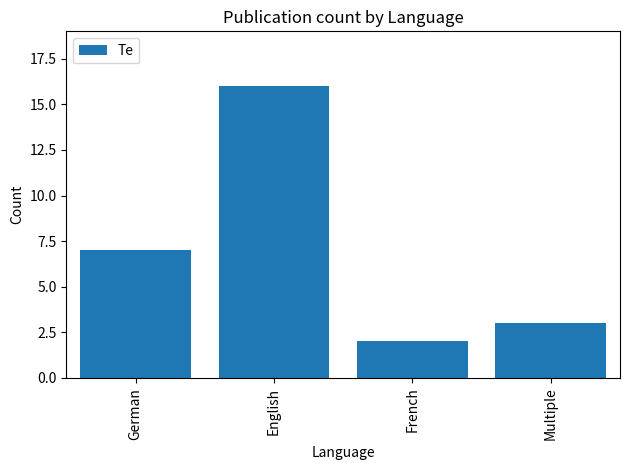

The chart shows a value of 2 at French. True or false?

True